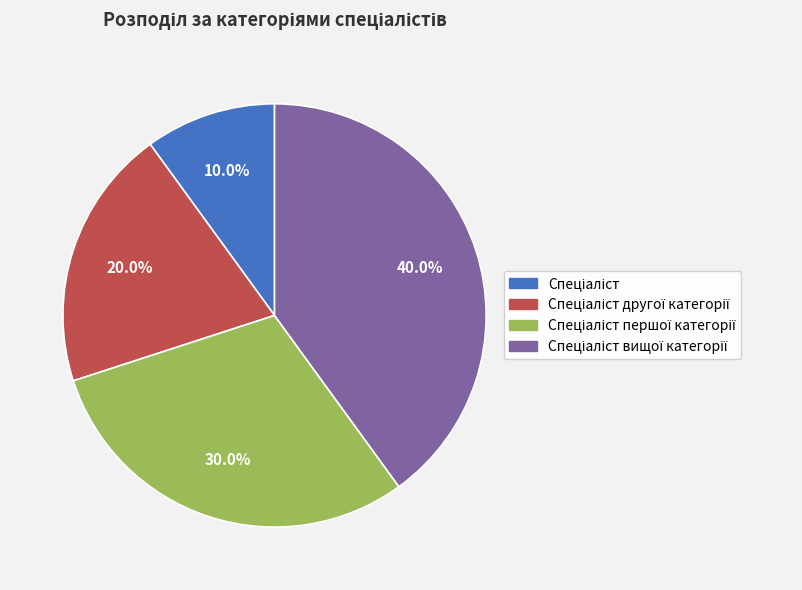

Is there a majority slice in this chart?

No